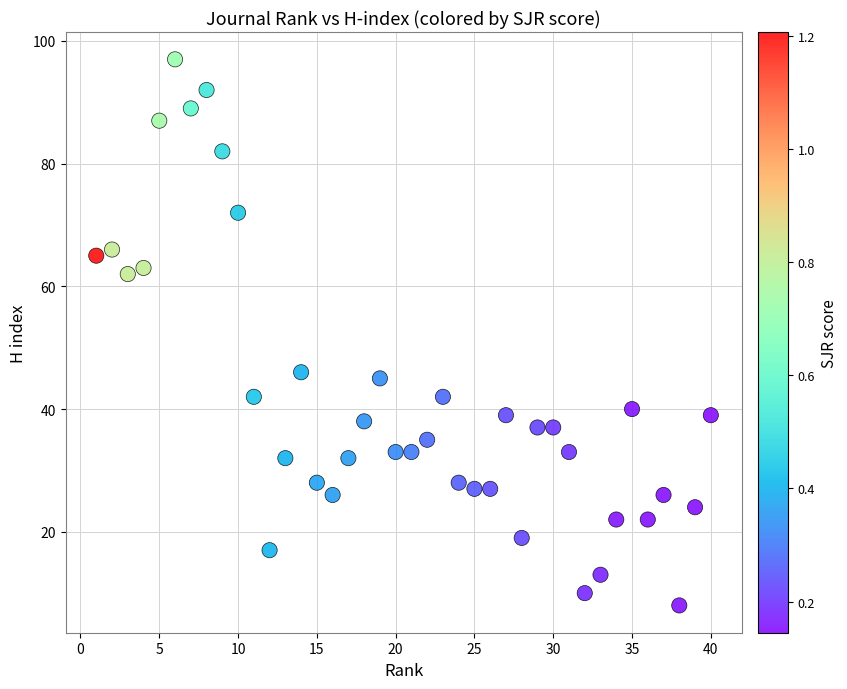

What is the range of X values (max minus min)?

39